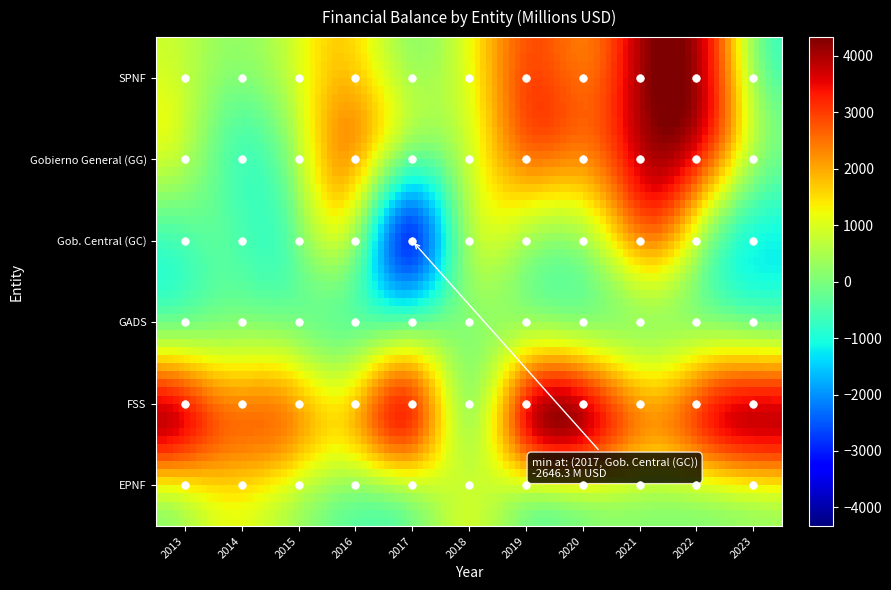

True or false: Gobierno General (GG) has a value of 700.8 at 2022.

False